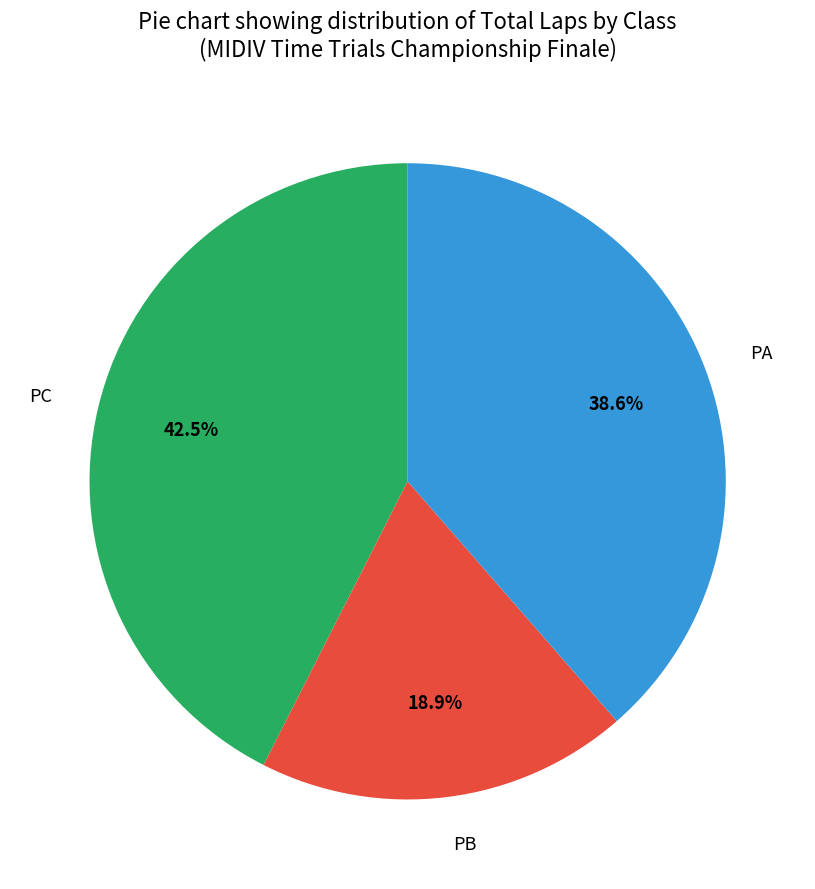

Which has a higher value, PB or PC?

PC